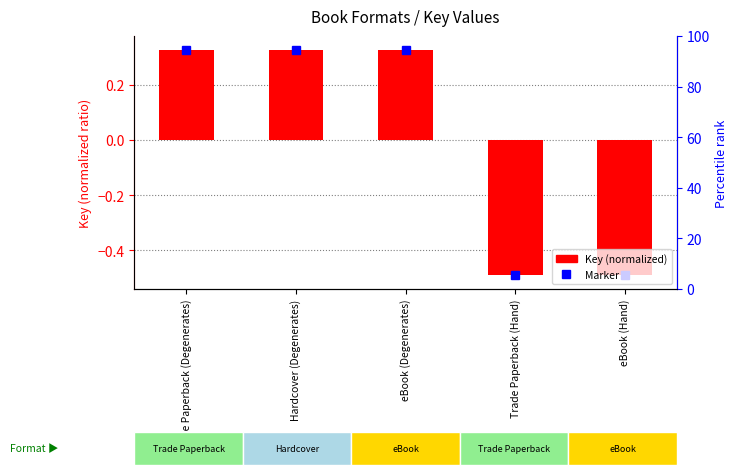

What value does the data have at Trade Paperback (Hand)?

-0.5